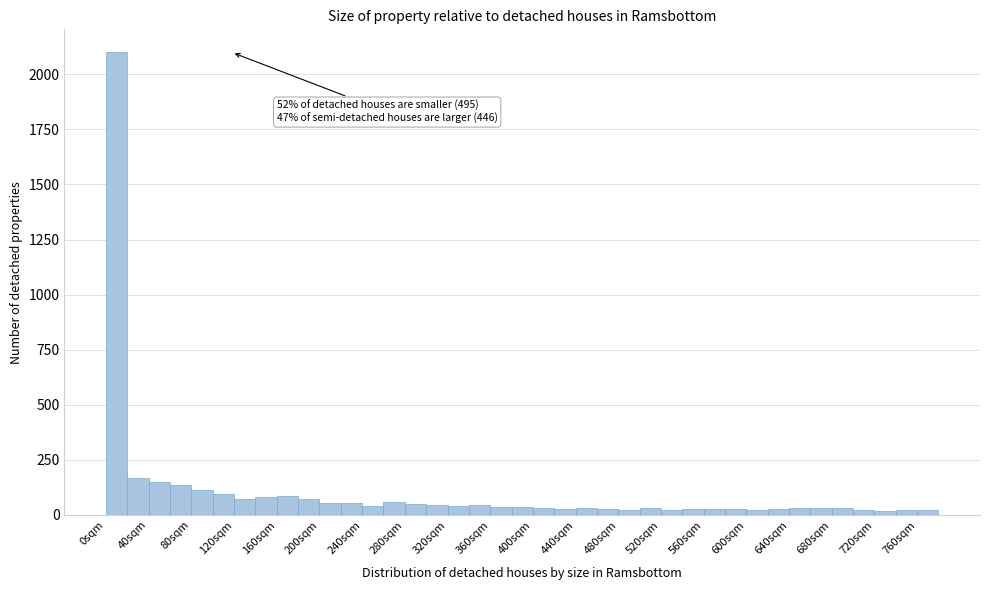

Over which range of the x-axis is the bar tallest?

0 to 20